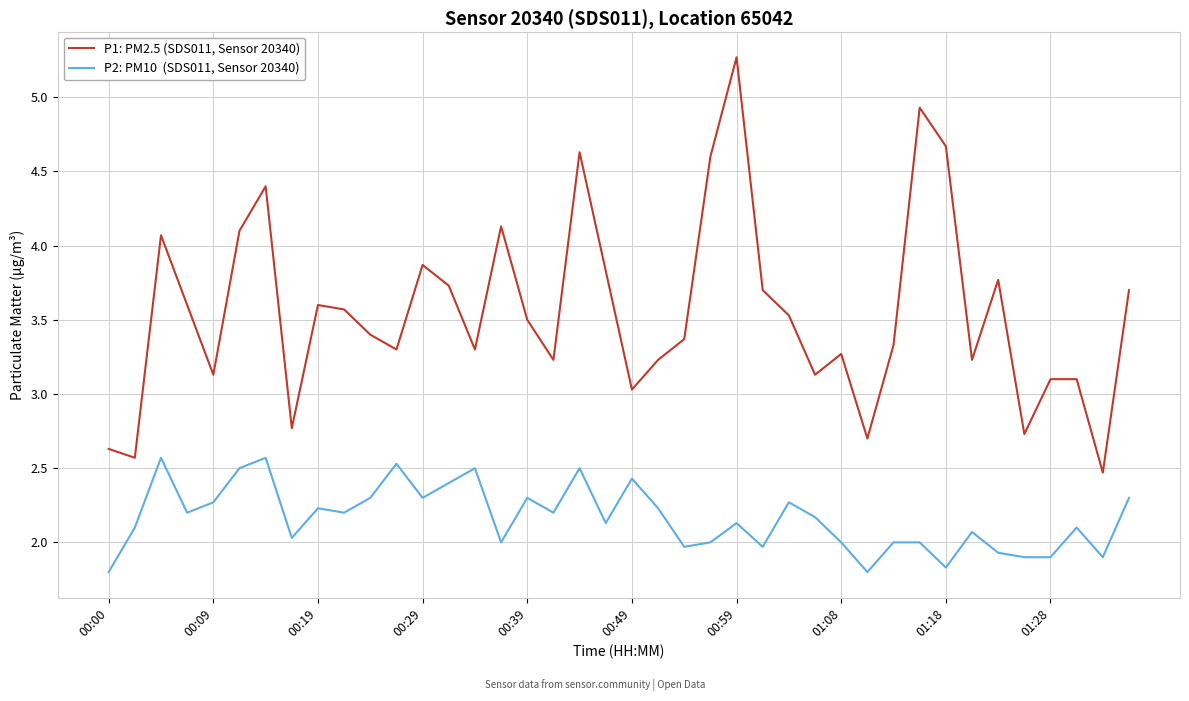

What is the smallest value displayed?

1.8